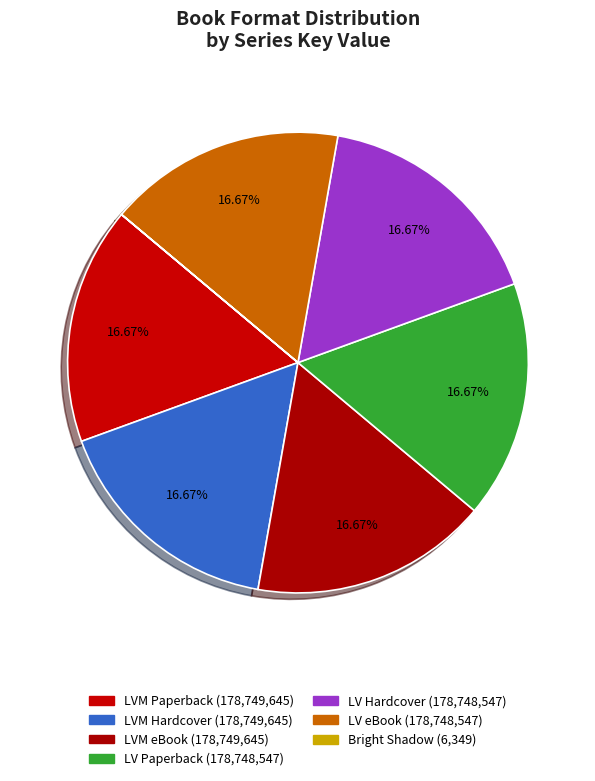

How many segments does this pie chart have?

7